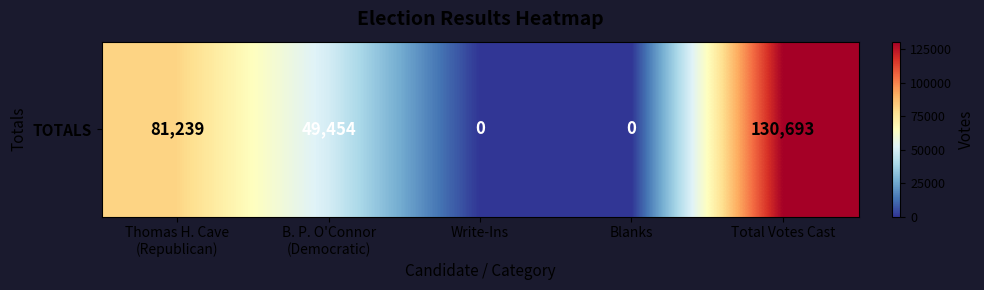

Is it true that the value at Thomas H. Cave
(Republican) is 19007?

False